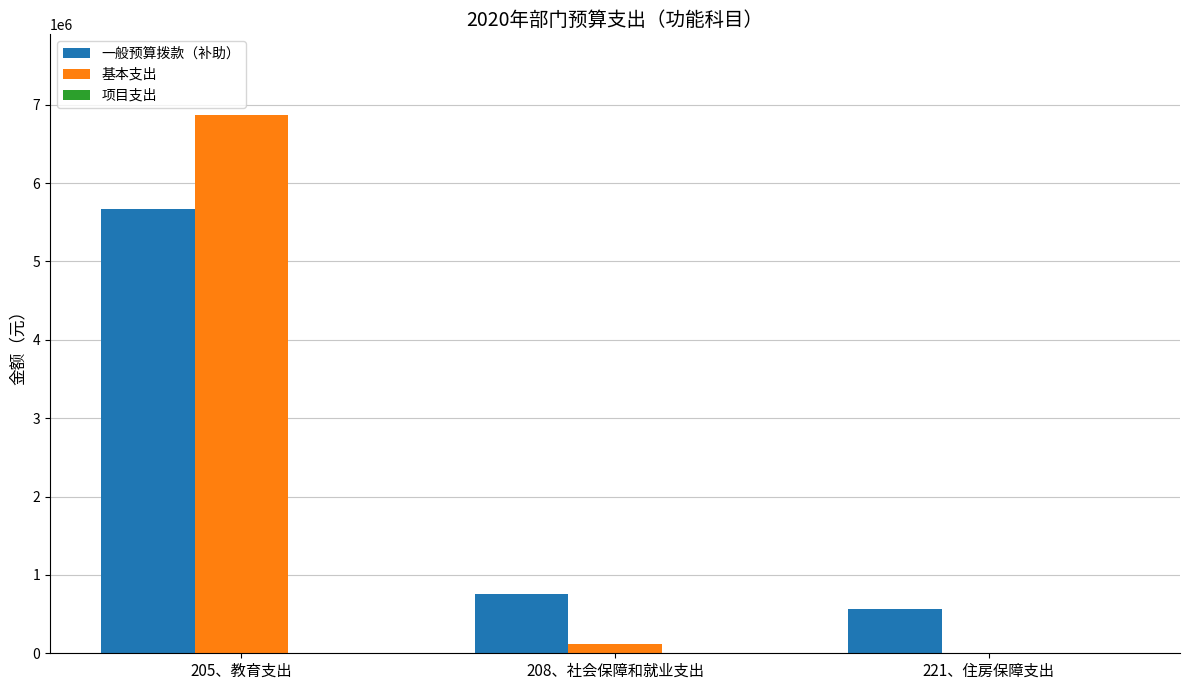

What is the highest value of the 基本支出 series?

6867338.6